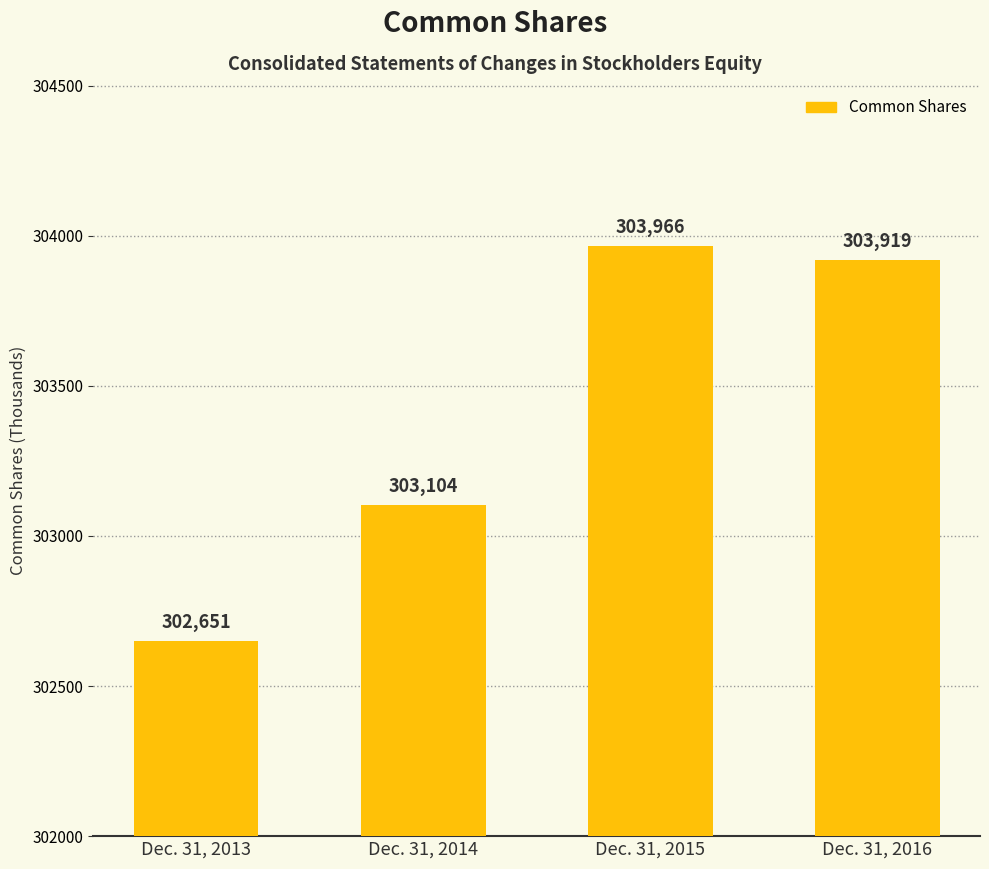

What is the ratio of the value at Dec. 31, 2014 to the value at Dec. 31, 2013?

1.0